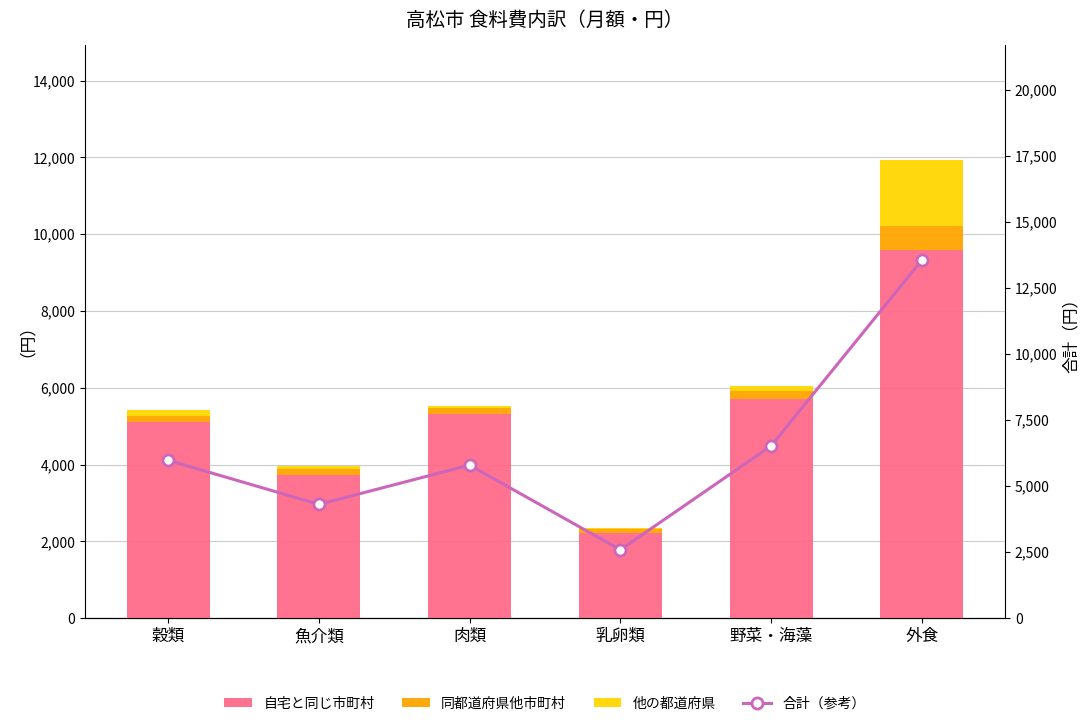

Rank the series by their maximum value, from highest to lowest.

合計（参考）, 自宅と同じ市町村, 他の都道府県, 同都道府県他市町村